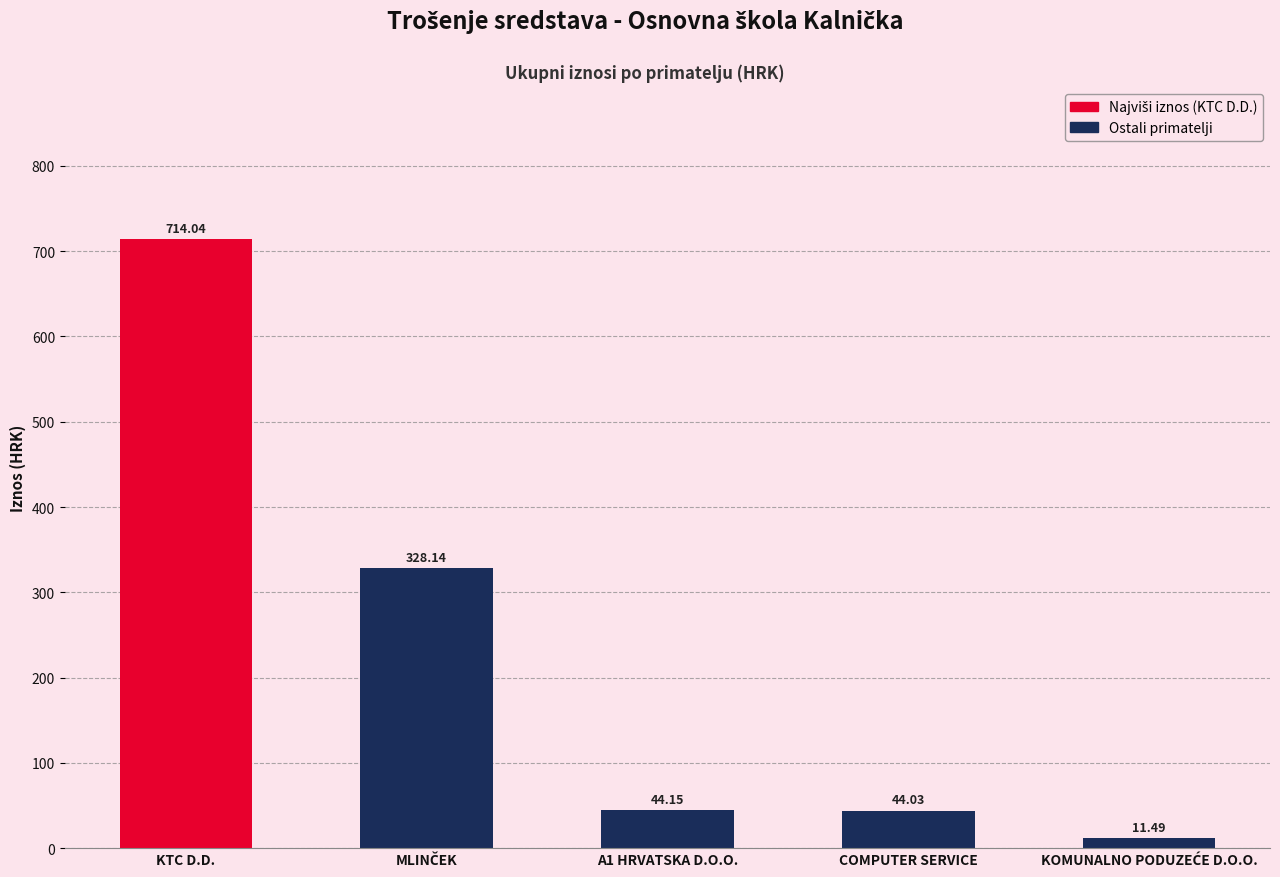

What is the label of the 1st bar from the left?

KTC D.D.